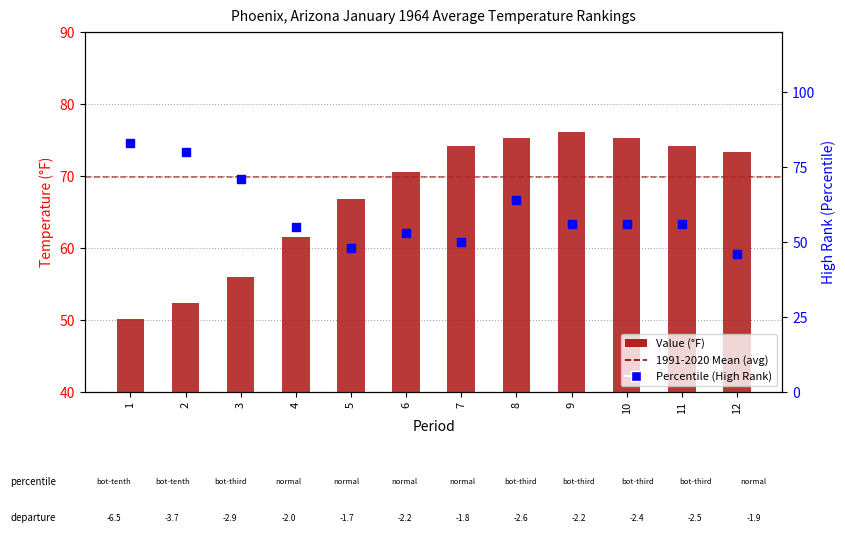

At which category is the sum across all series the highest?

8